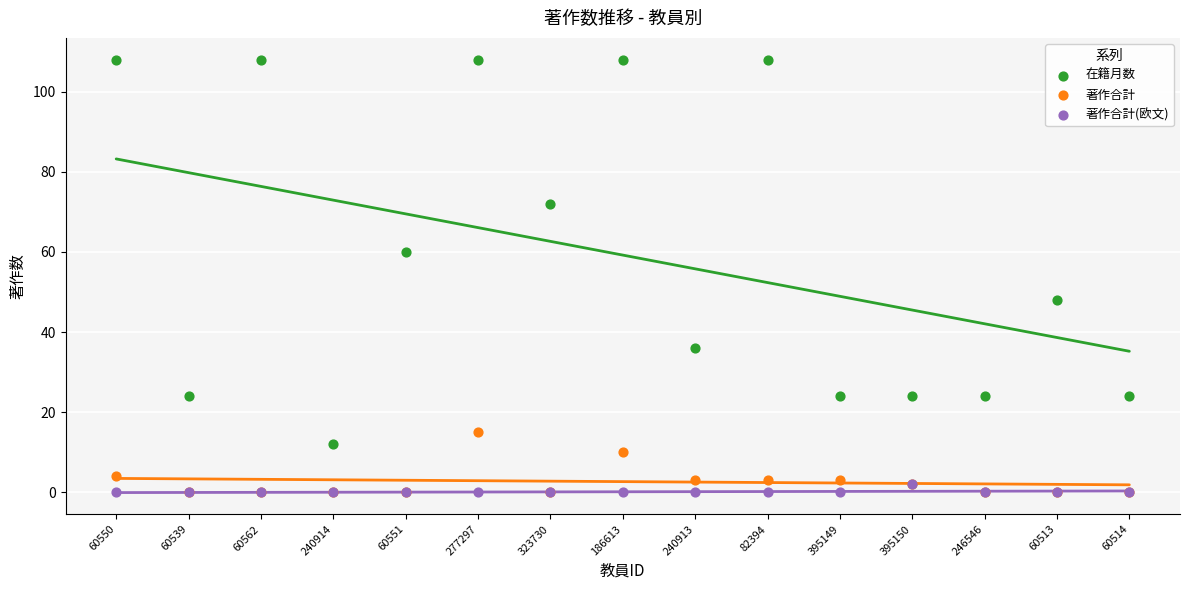

What are all the series names shown in the legend?

在籍月数, 著作合計, 著作合計(欧文)